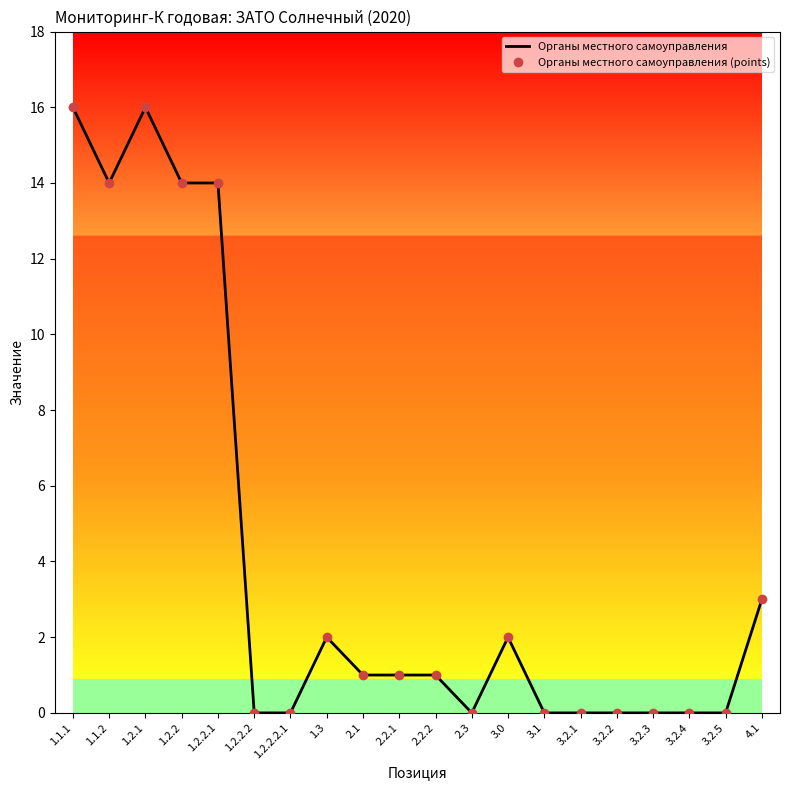

Between 1.2.1 and 3.2.2, which series saw the biggest shift?

Органы местного самоуправления